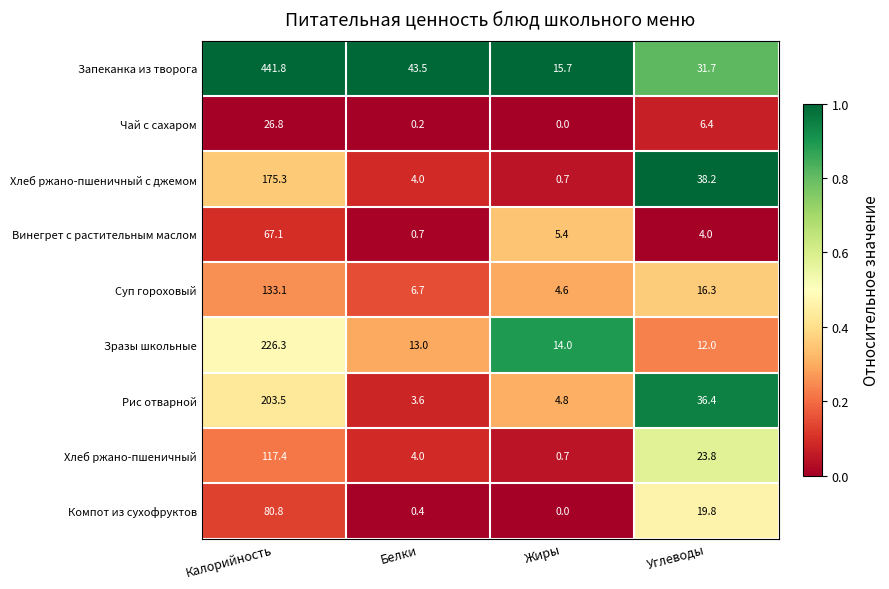

Rank the series by their maximum value, from highest to lowest.

Запеканка из творога, Зразы школьные, Рис отварной, Хлеб ржано-пшеничный с джемом, Суп гороховый, Хлеб ржано-пшеничный, Компот из сухофруктов, Винегрет с растительным маслом, Чай с сахаром